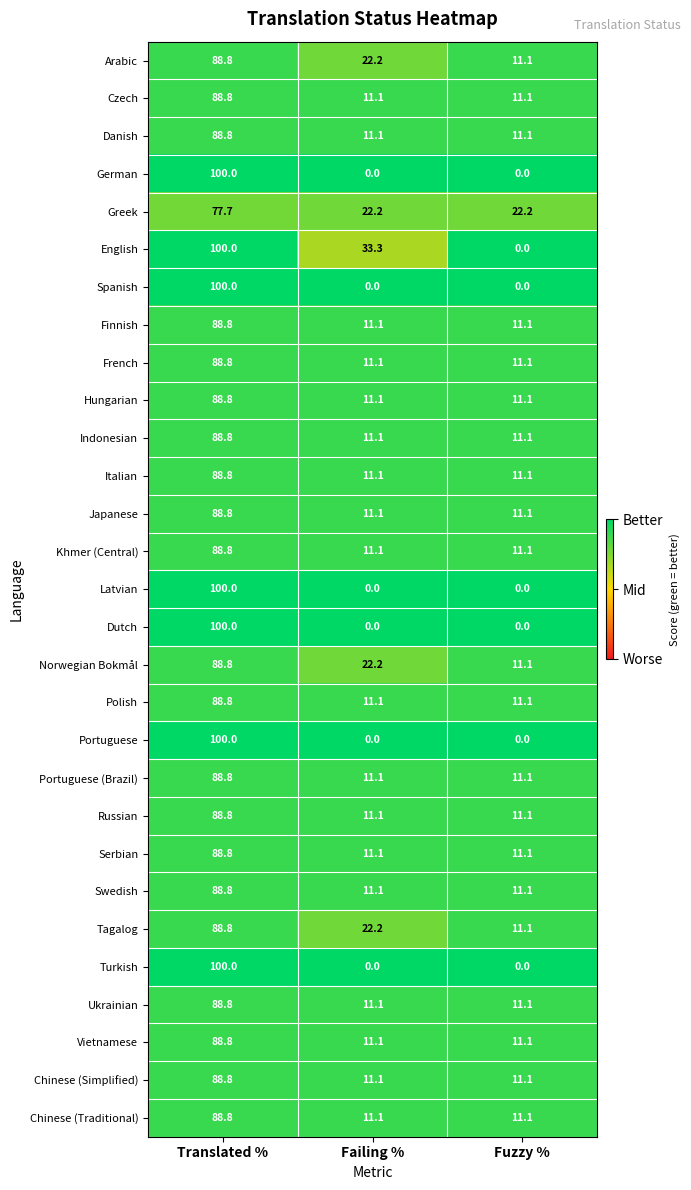

What is the difference between the Polish values at Failing % and Translated %?

77.7